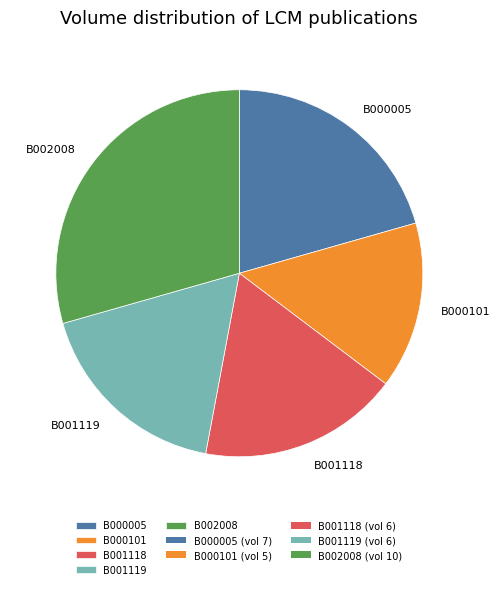

Count the number of slices in the pie.

5